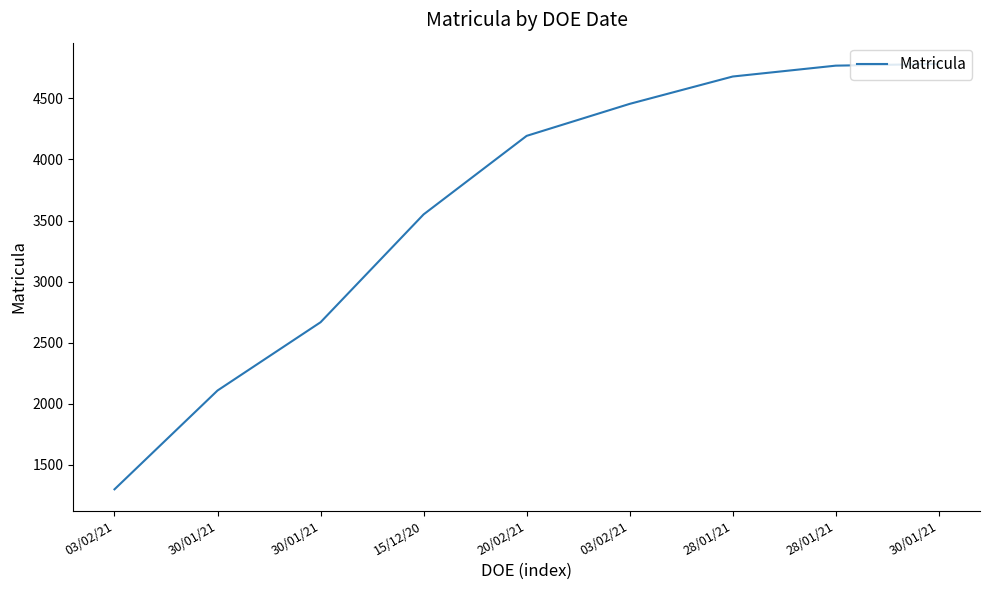

Rank the categories by value from highest to lowest.

30/01/21, 28/01/21, 28/01/21, 03/02/21, 20/02/21, 15/12/20, 30/01/21, 30/01/21, 03/02/21